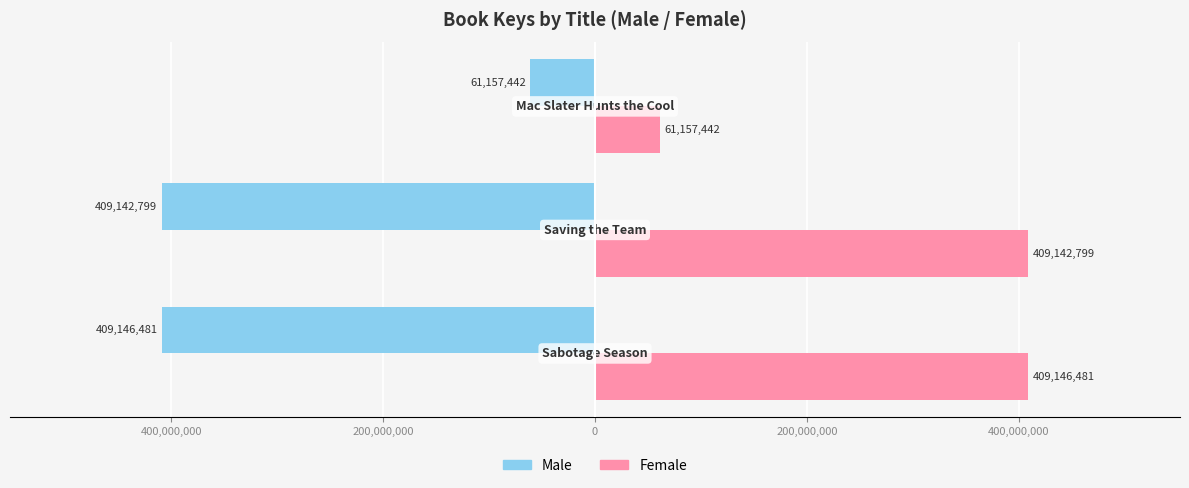

What is the smallest value displayed?

-409146481